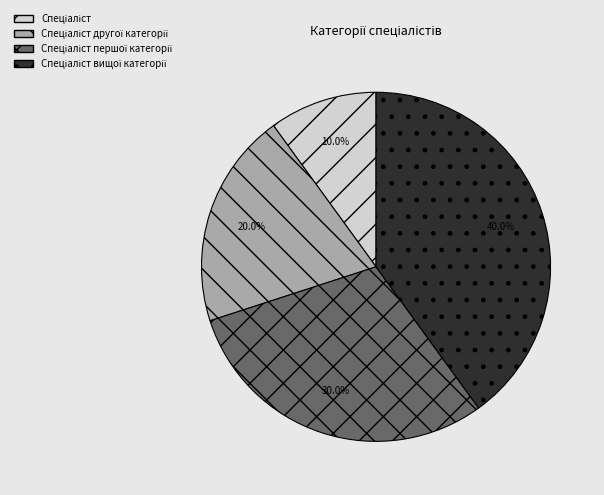

Count the number of slices in the pie.

4